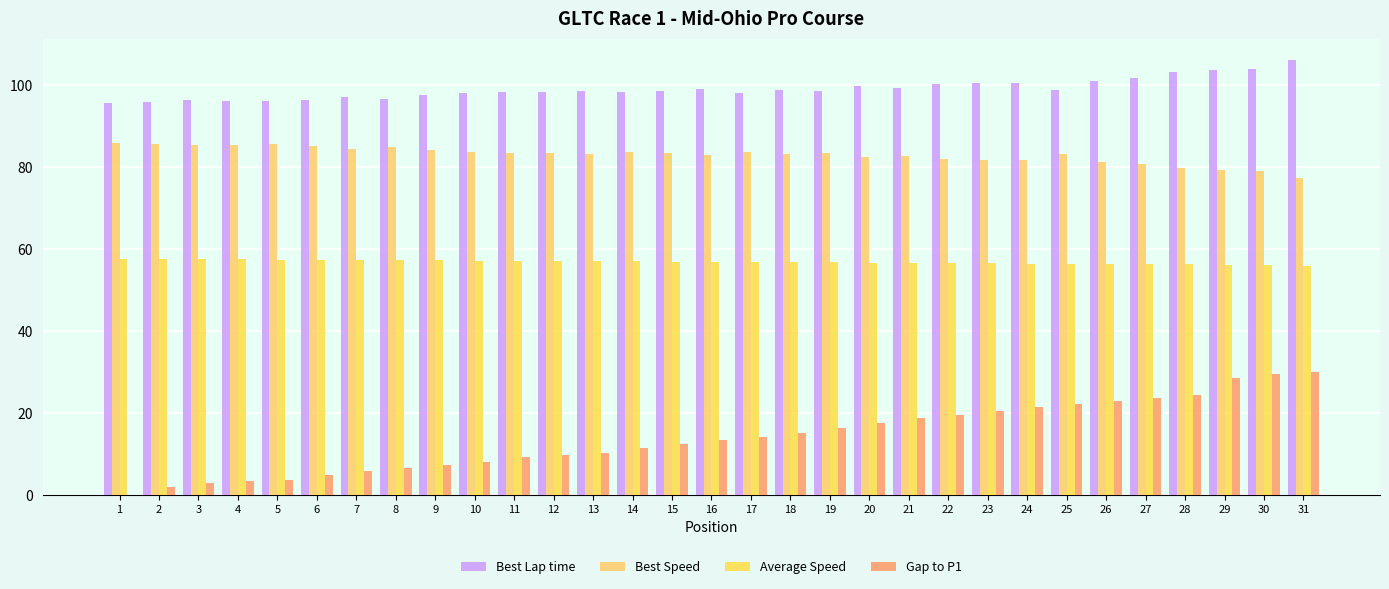

What is the average value of the Gap to P1 series?

14.1